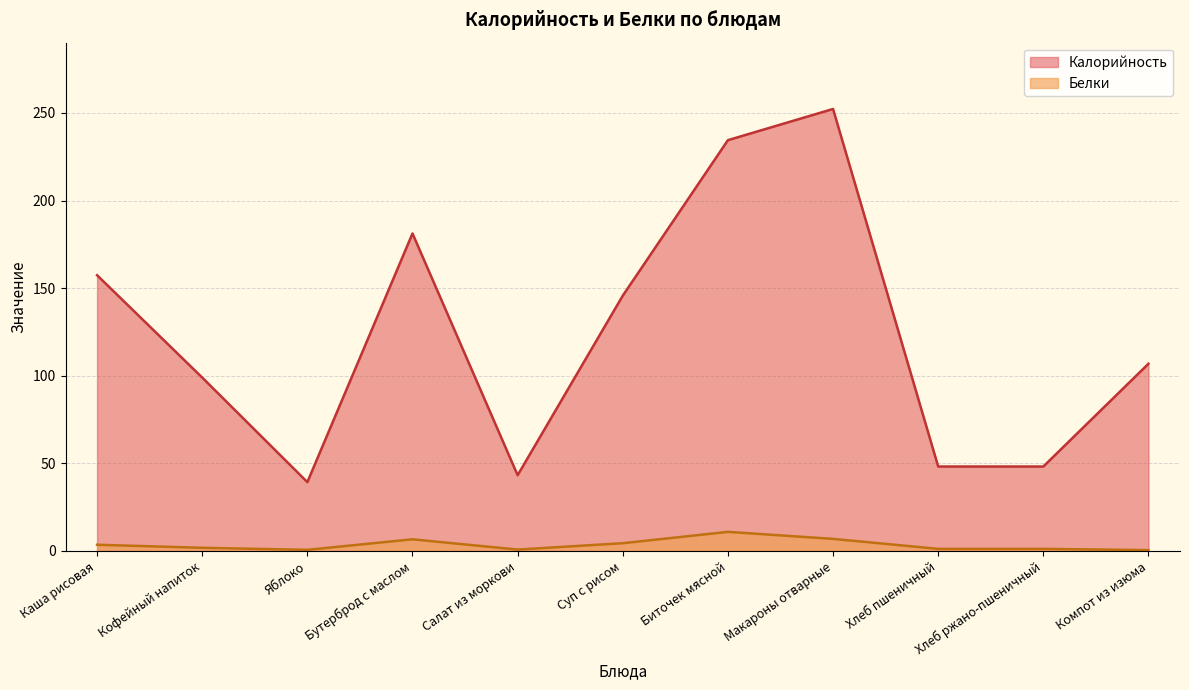

True or false: Белки and Калорийность intersect in this chart.

False